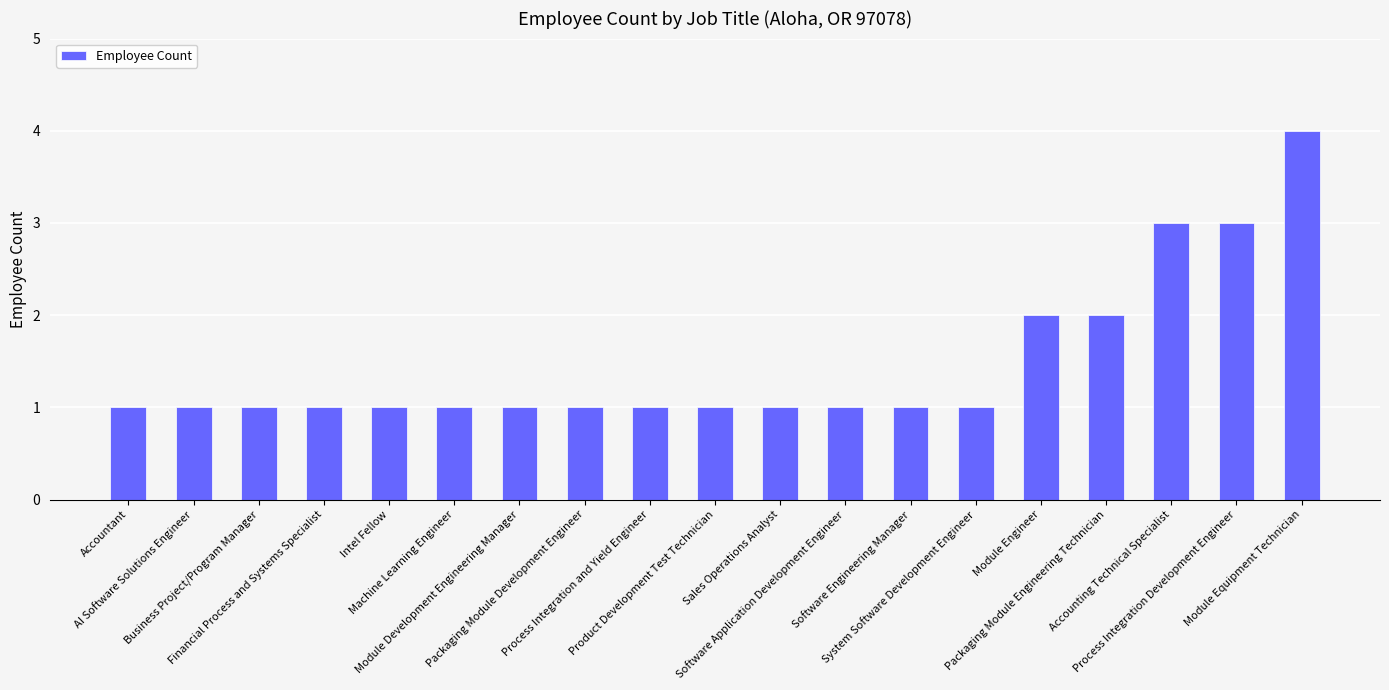

Reading left to right, list all the values displayed in this chart.

1	1	1	1	1	1	1	1	1	1	1	1	1	1	2	2	3	3	4